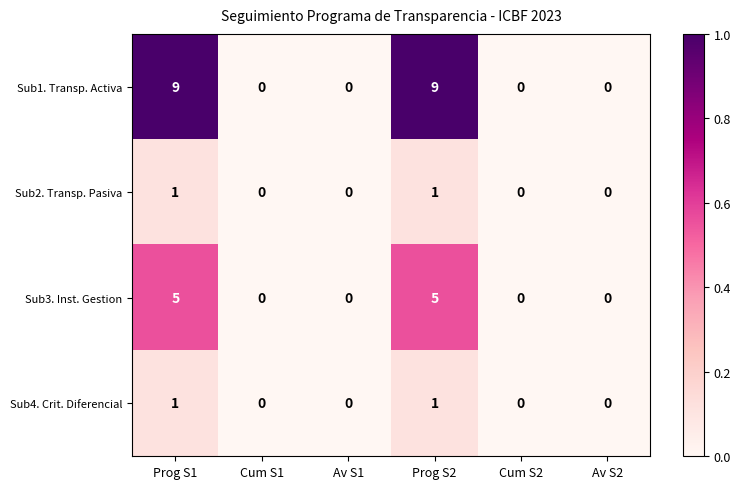

What is the difference between the maximum and minimum values in the Sub3. Inst. Gestion series?

5